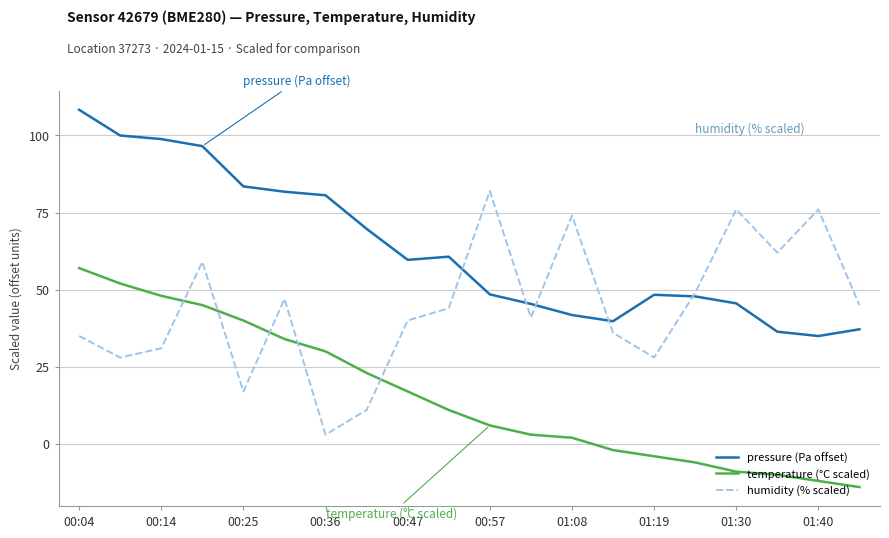

True or false: temperature (°C scaled) and pressure (Pa offset) intersect in this chart.

False